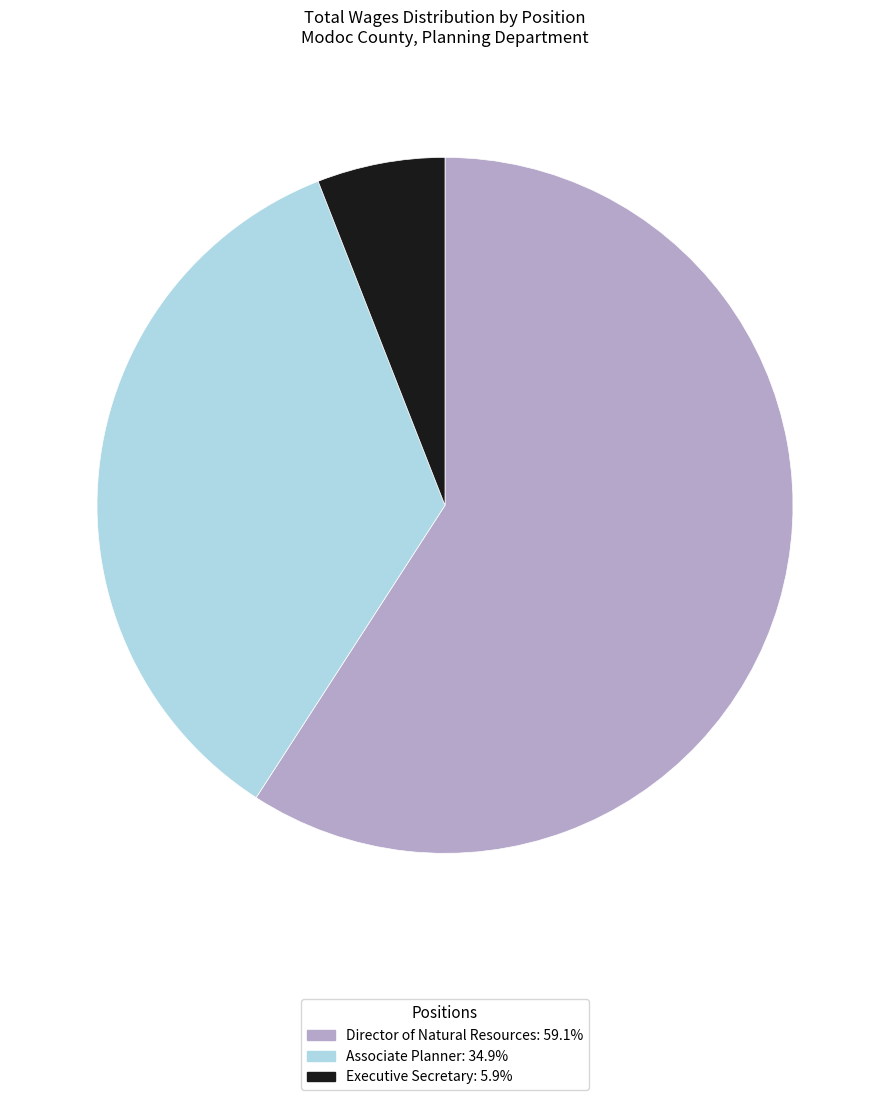

Rank the categories by value from lowest to highest.

Executive Secretary, Associate Planner, Director of Natural Resources